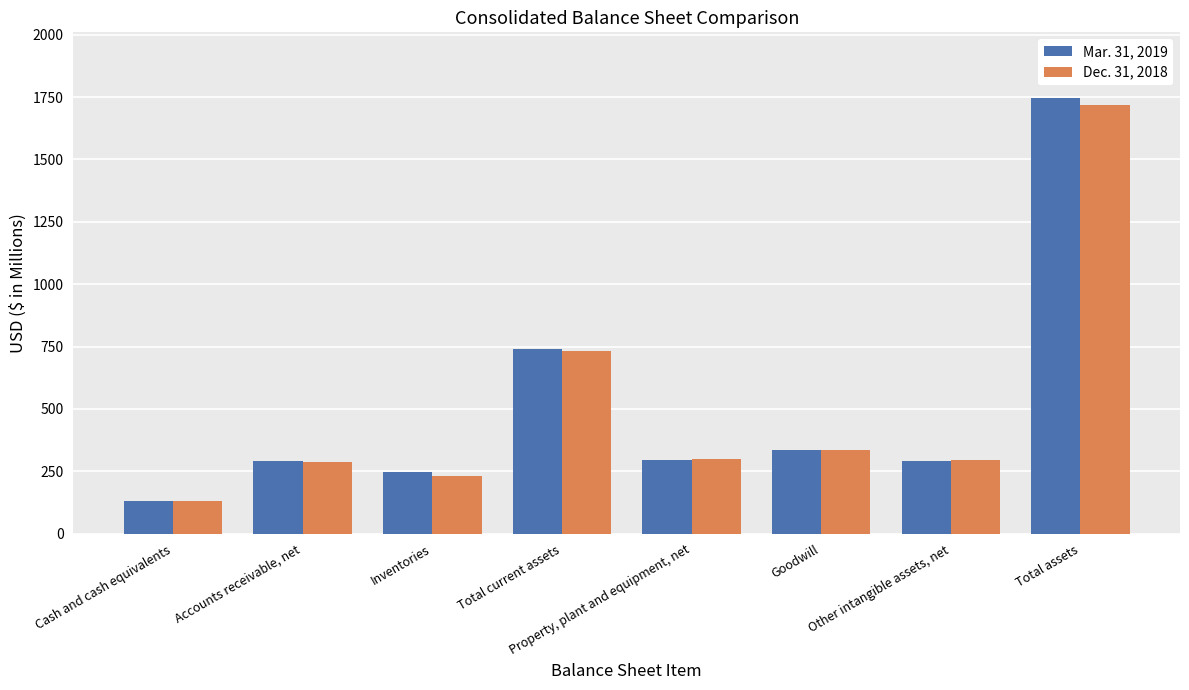

What is the value of the Dec. 31, 2018 bar at the 4th from the left?

732.0